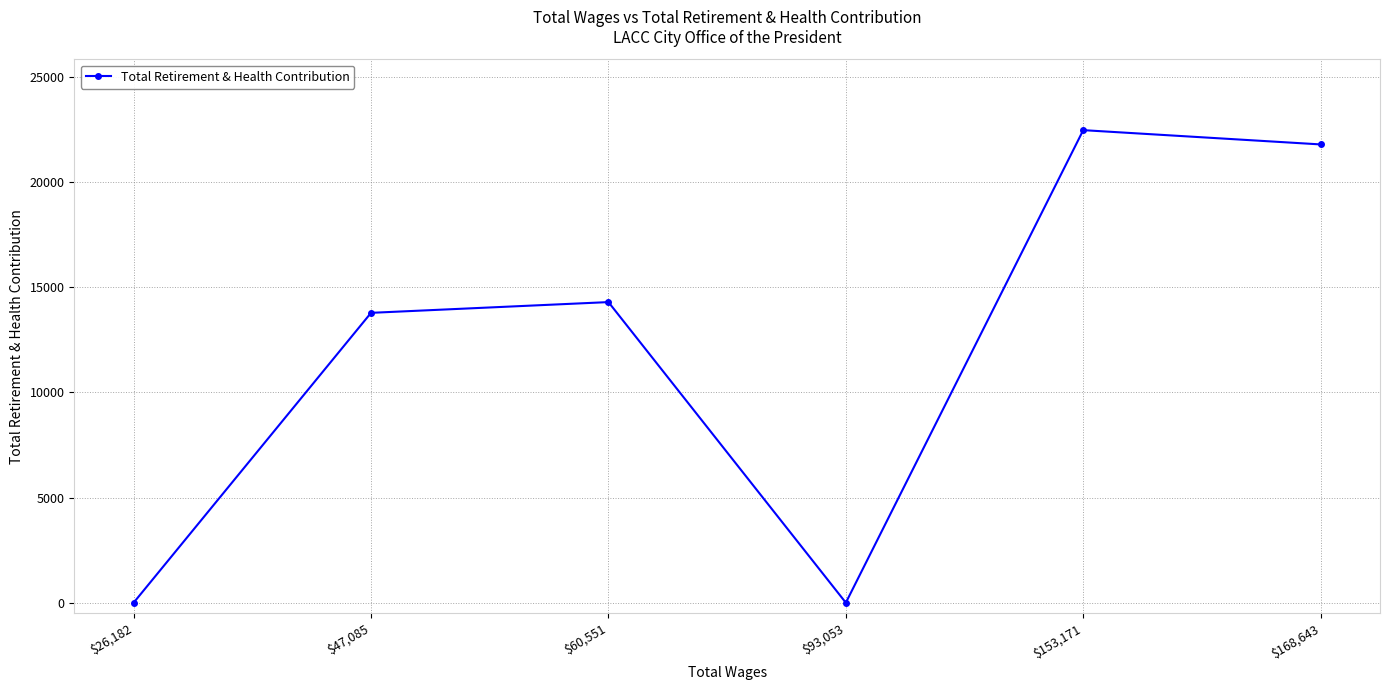

What is the sum of the values at $153,171 and $60,551?

36772